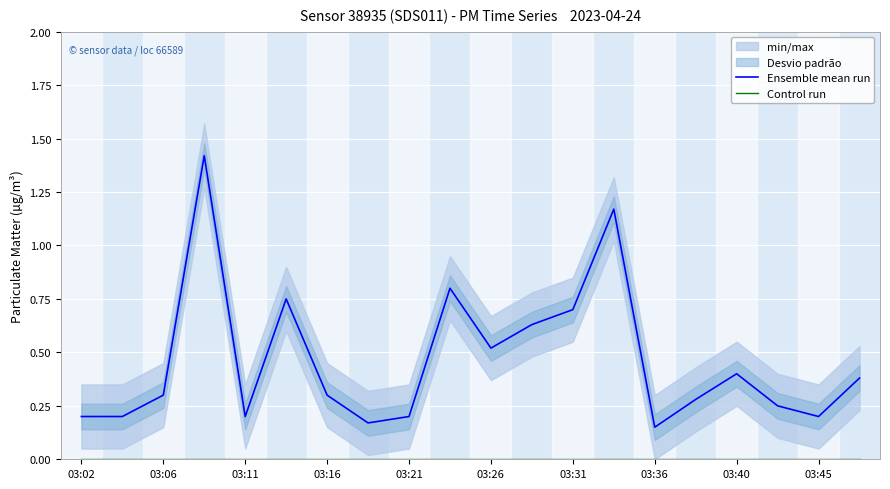

Rank the series at 13 from highest to lowest value.

Ensemble mean run, Control run